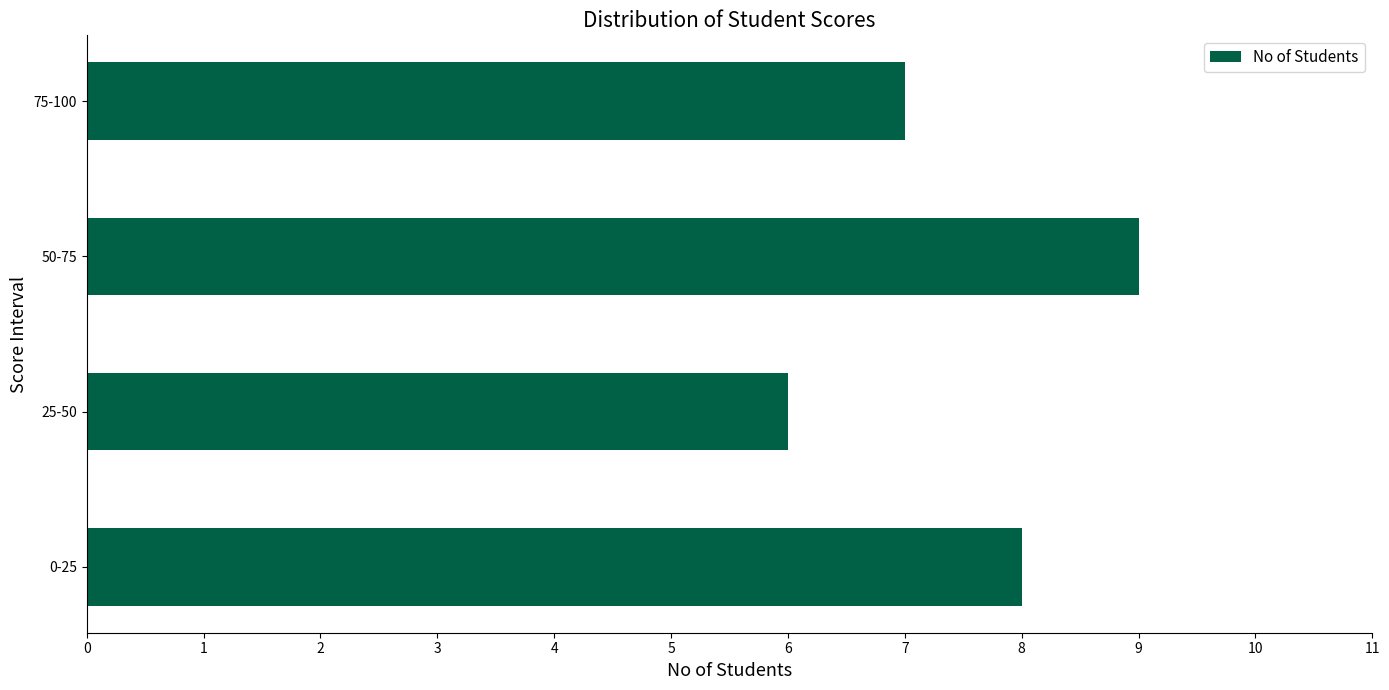

True or false: the data shows 7 at 75-100.

True